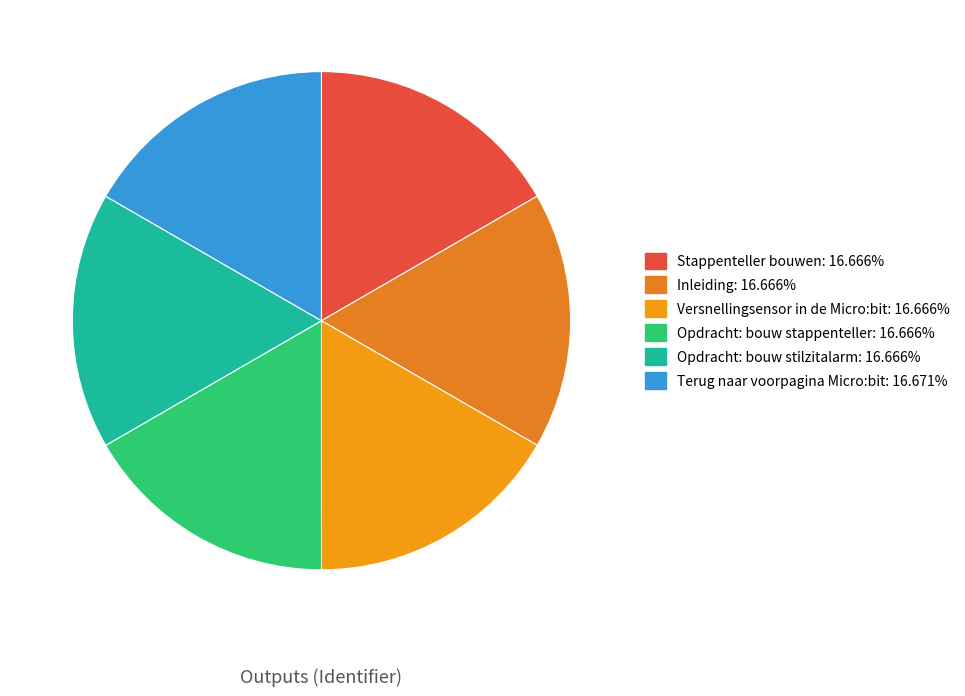

How many segments does this pie chart have?

6